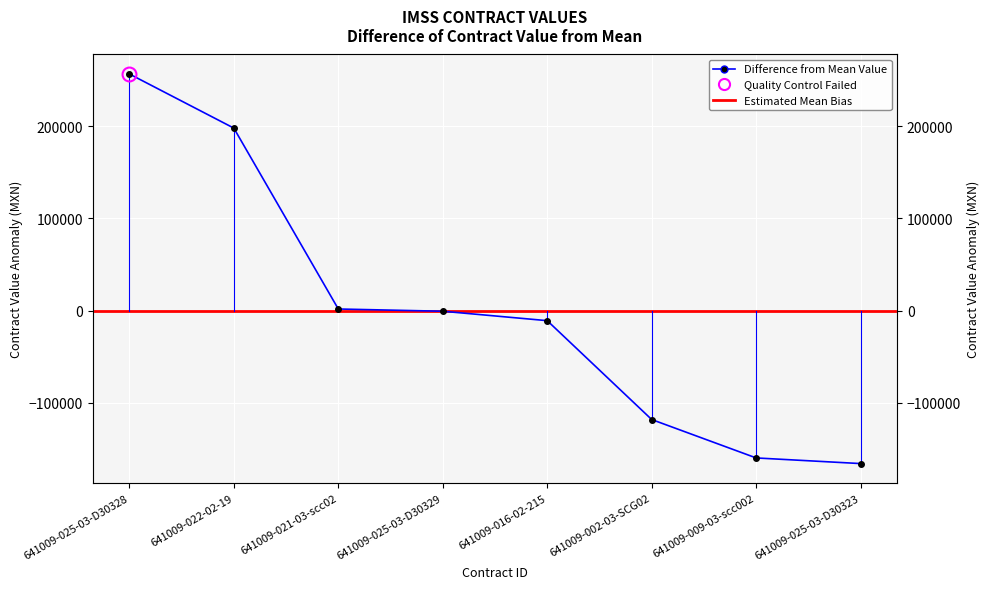

Reading left to right, list all the values displayed in this chart.

awards.value.amount: 641009-025-03-D30328=256723.7	641009-022-02-19=197976.1	641009-021-03-scc02=1631.9	641009-025-03-D30329=-801.8	641009-016-02-215=-11023.9	641009-002-03-SCG02=-118338.4	641009-009-03-scc002=-160023.9	641009-025-03-D30323=-166143.9
contracts.value.amount: 641009-025-03-D30328=256723.7	641009-022-02-19=197976.1	641009-021-03-scc02=1631.9	641009-025-03-D30329=-801.8	641009-016-02-215=-11023.9	641009-002-03-SCG02=-118338.4	641009-009-03-scc002=-160023.9	641009-025-03-D30323=-166143.9